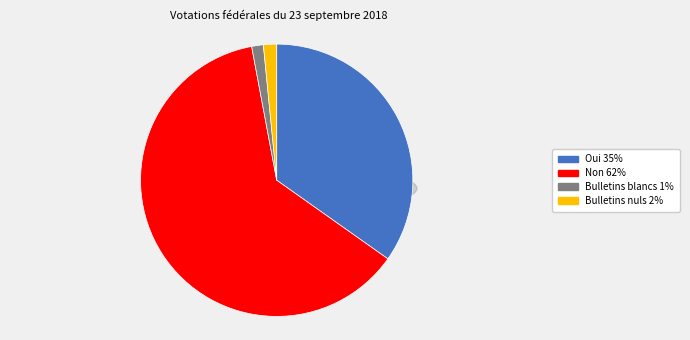

What percentage is NOT represented by Non?

37.7%